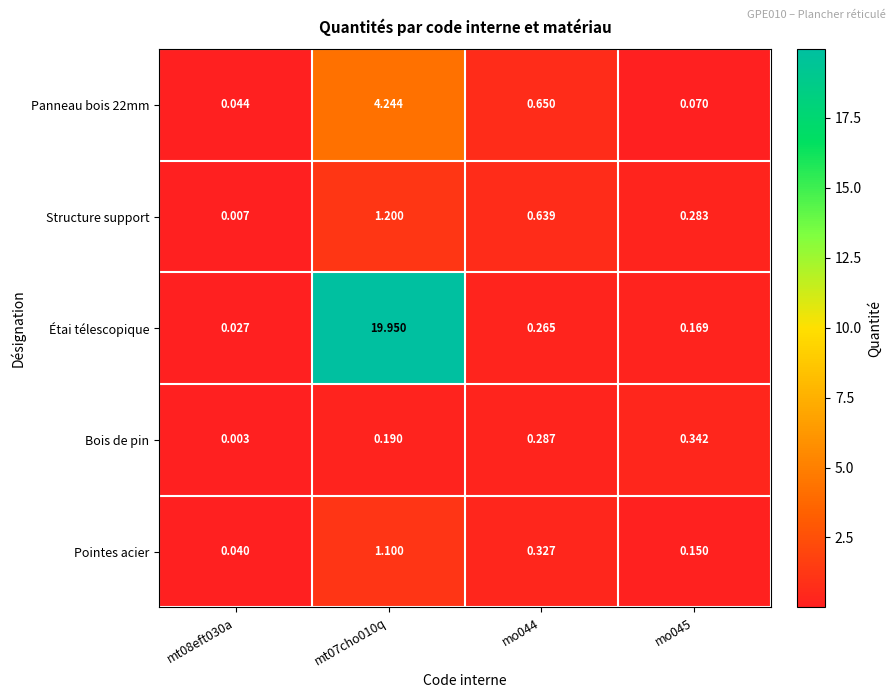

Which series has the widest spread of values?

Étai télescopique